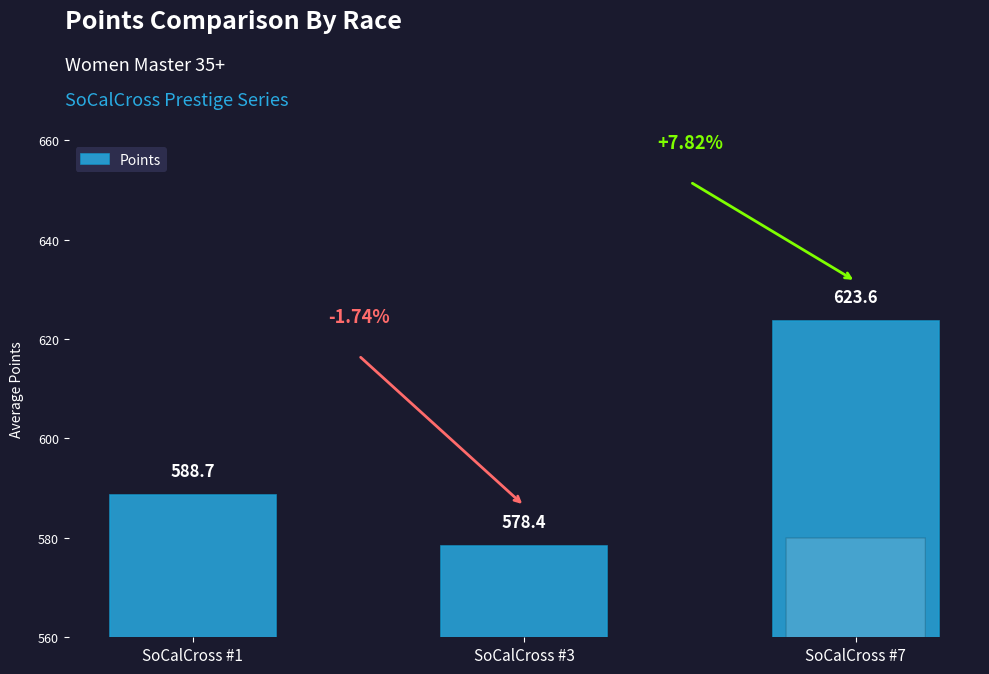

What is the greatest value displayed?

623.6